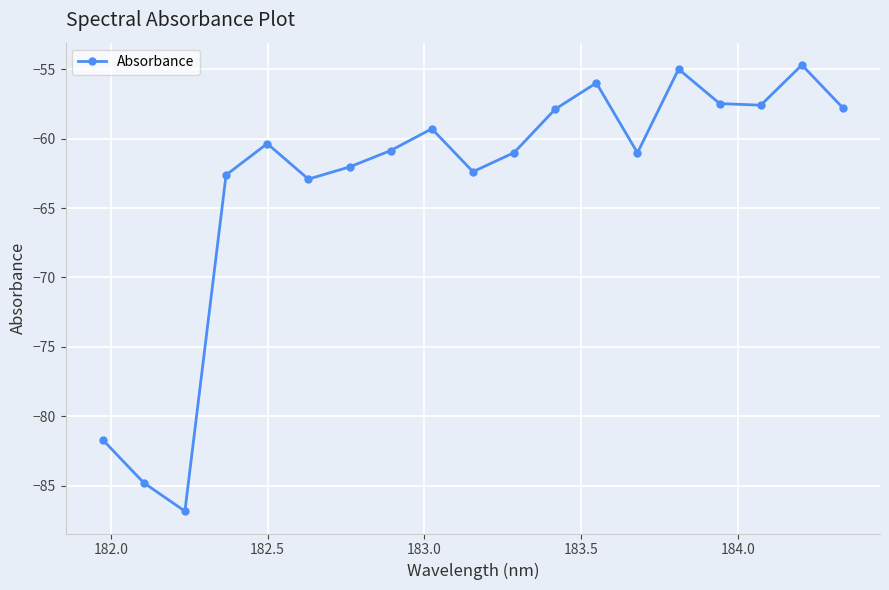

What is the greatest value displayed?

-54.7